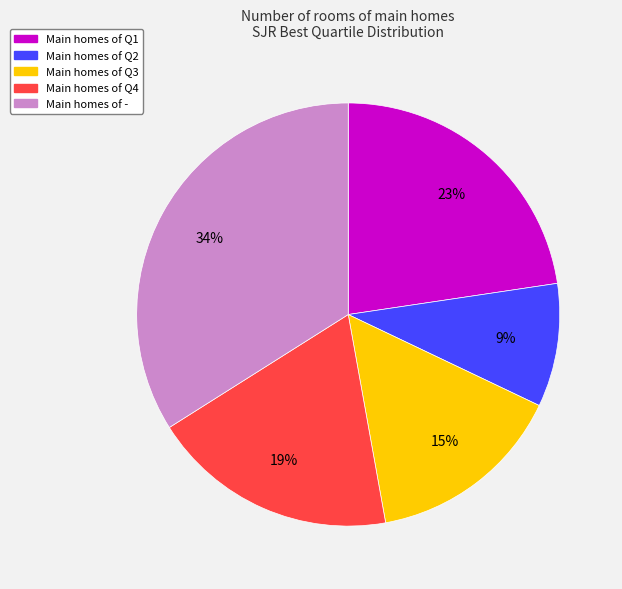

To the nearest percent, what is the difference between the largest and smallest slice percentages?

25%